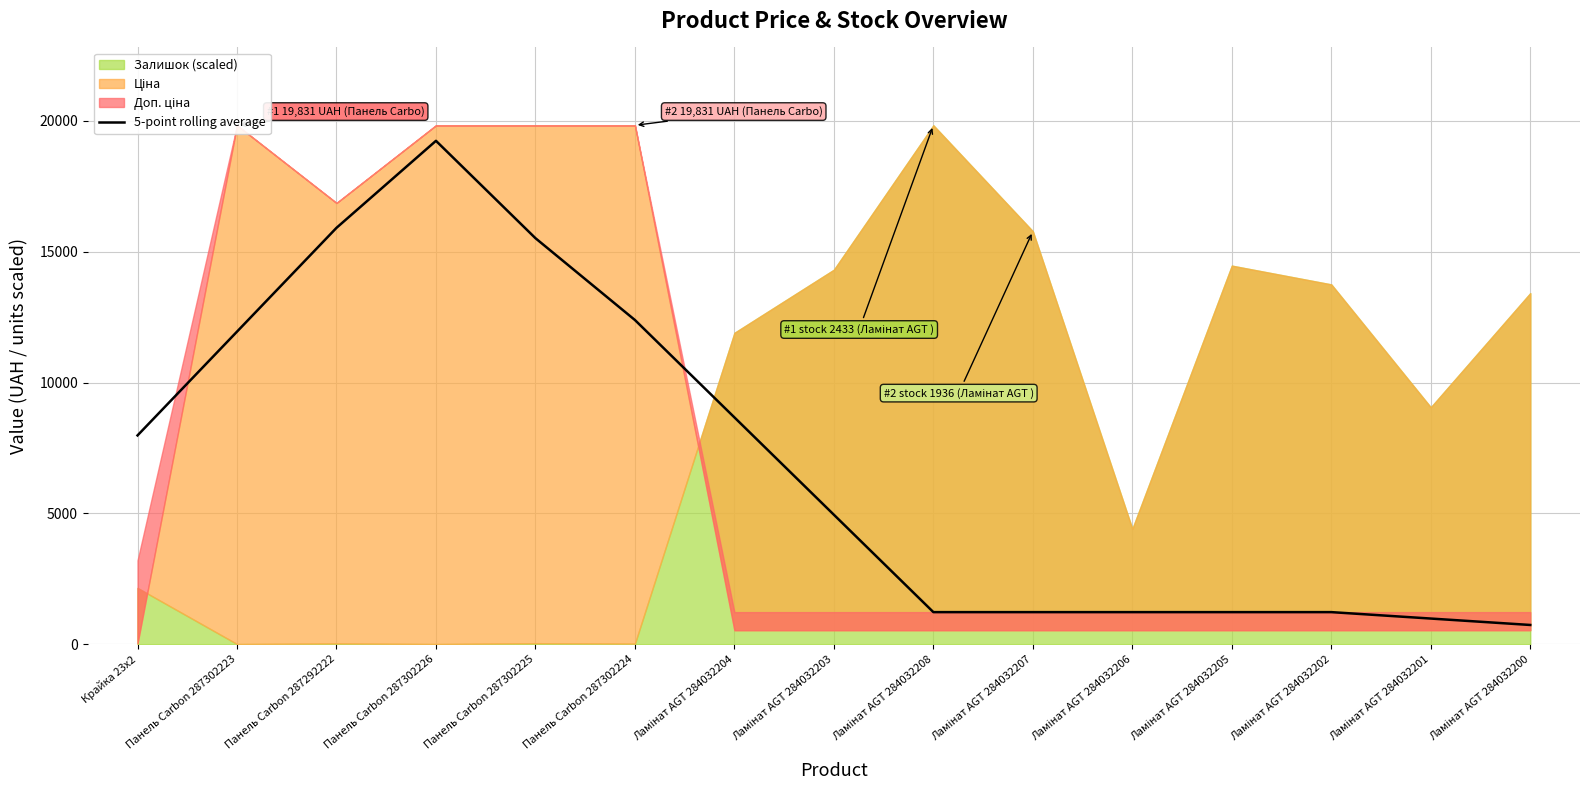

Approximately how many times larger is the value at Панель Carbon 287292222 compared to Ламінат AGT 284032202?

13.0